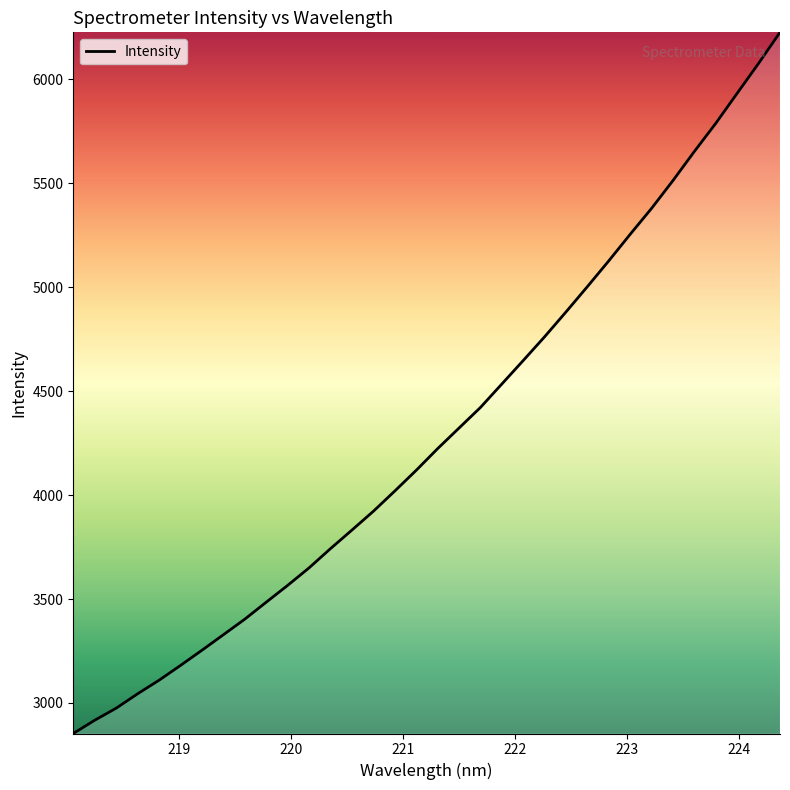

How many lines are shown in the chart?

1